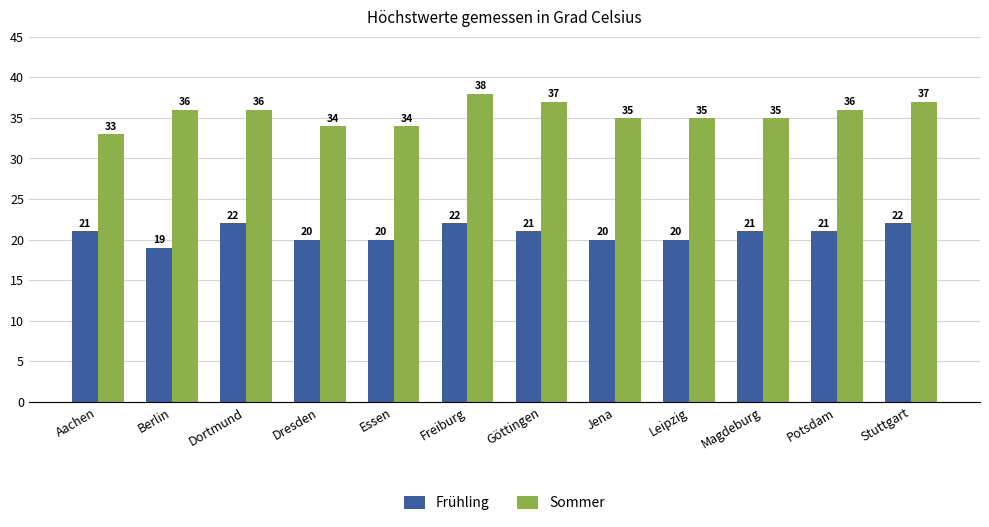

What is the difference between the Sommer values at Göttingen and Essen?

3